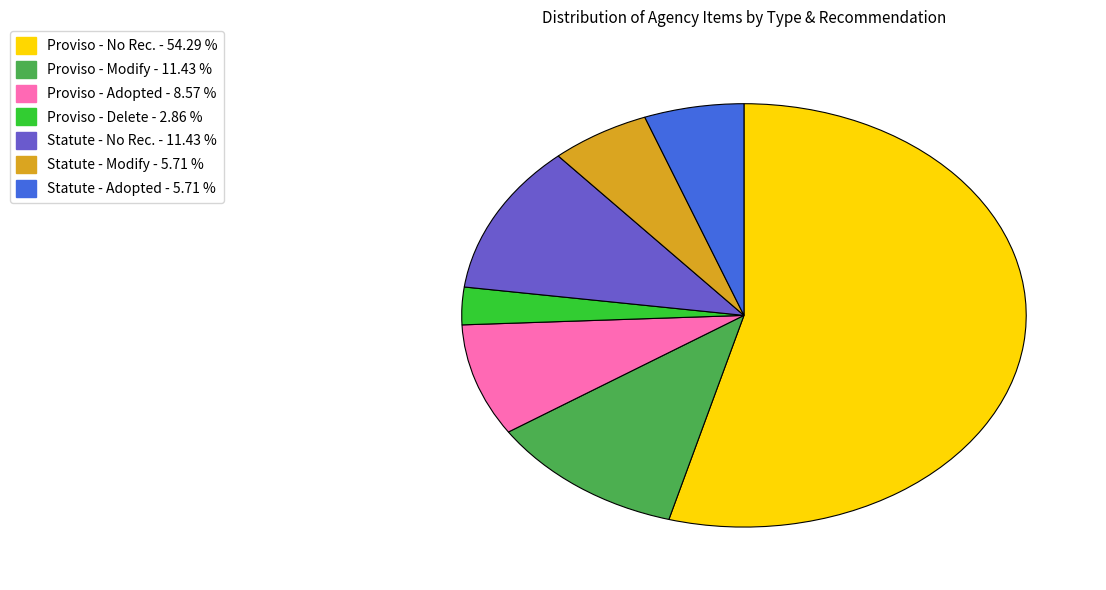

Is there any slice that represents more than half of the pie?

Yes